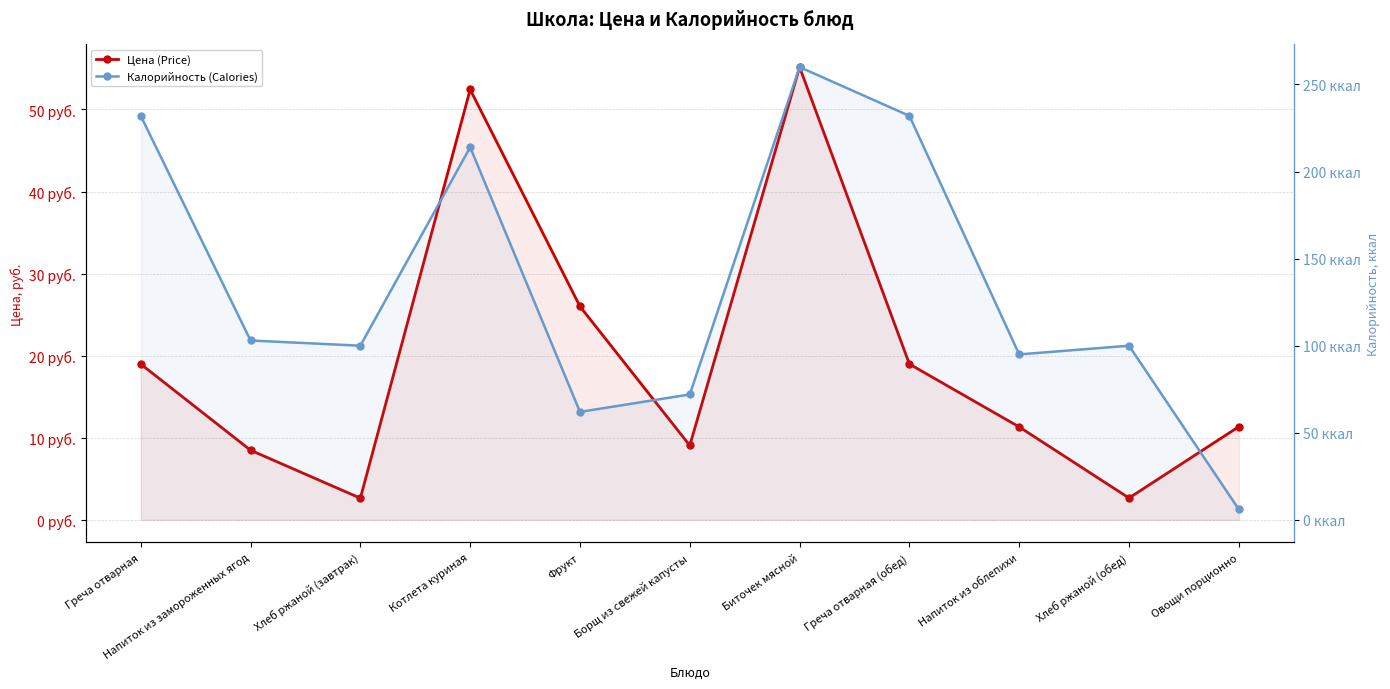

Reading left to right, list all the values displayed in this chart.

Цена (Price): 19.0	8.5	2.6	52.4	26.0	9.1	55.2	19.0	11.3	2.7	11.3
Калорийность (Calories): 232.0	103.0	100.0	214.0	62.0	72.0	260.0	232.0	95.0	100.0	6.0